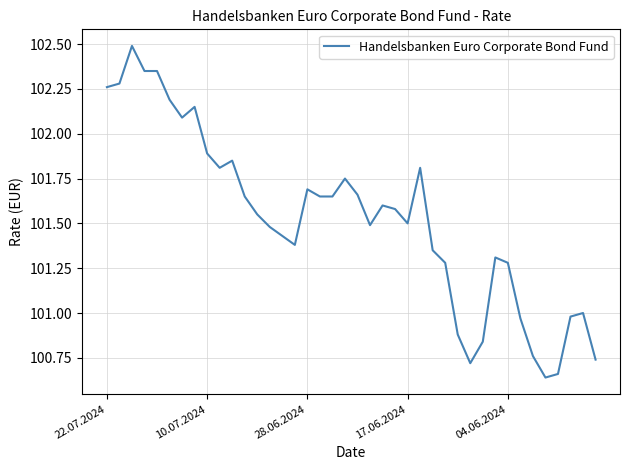

What is the sum of all values?

4061.0